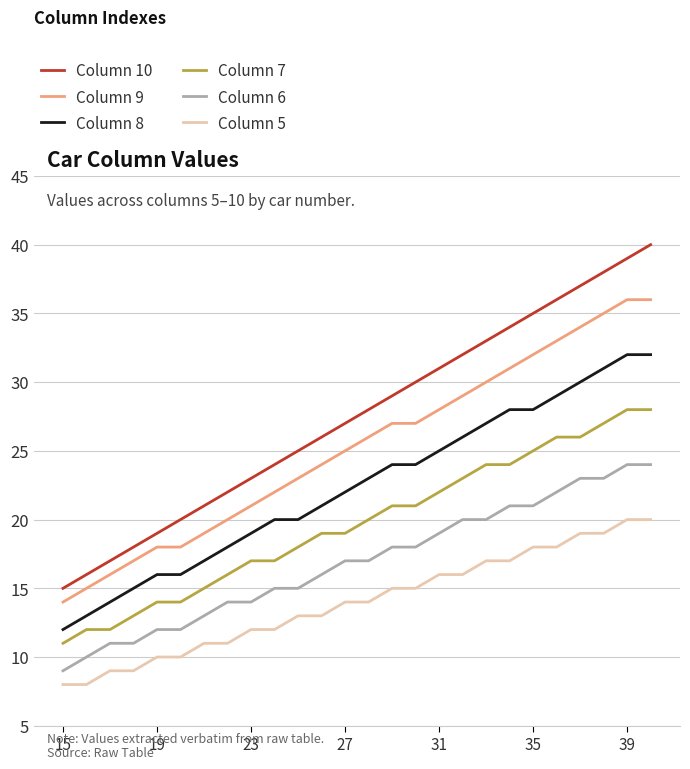

Which series has the widest spread of values?

Column 10